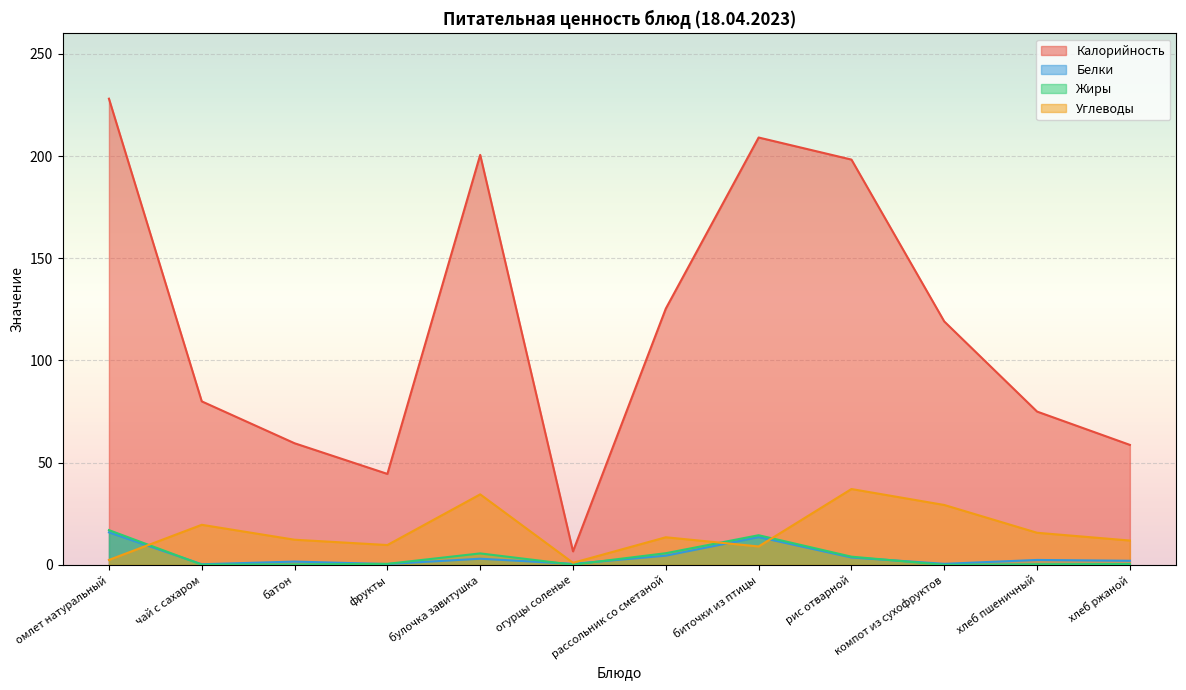

What is the difference between the maximum and second lowest values in the Жиры series?

16.9